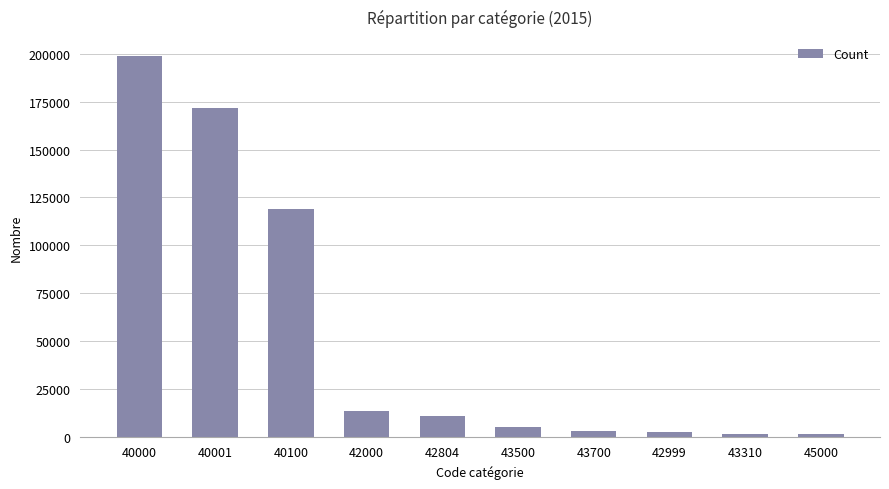

At which category does the chart reach its peak across all series?

40000